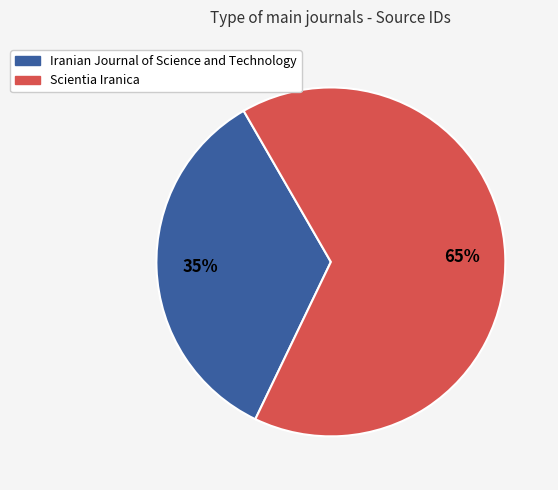

True or false: Scientia Iranica accounts for 65% of the total.

True